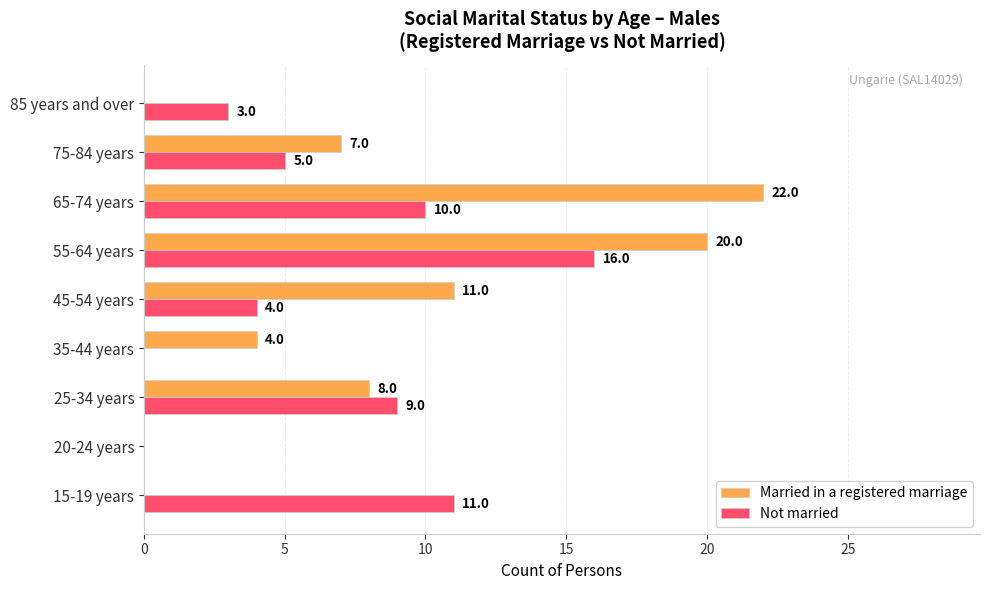

Which series has the largest total across all categories?

Married in a registered marriage